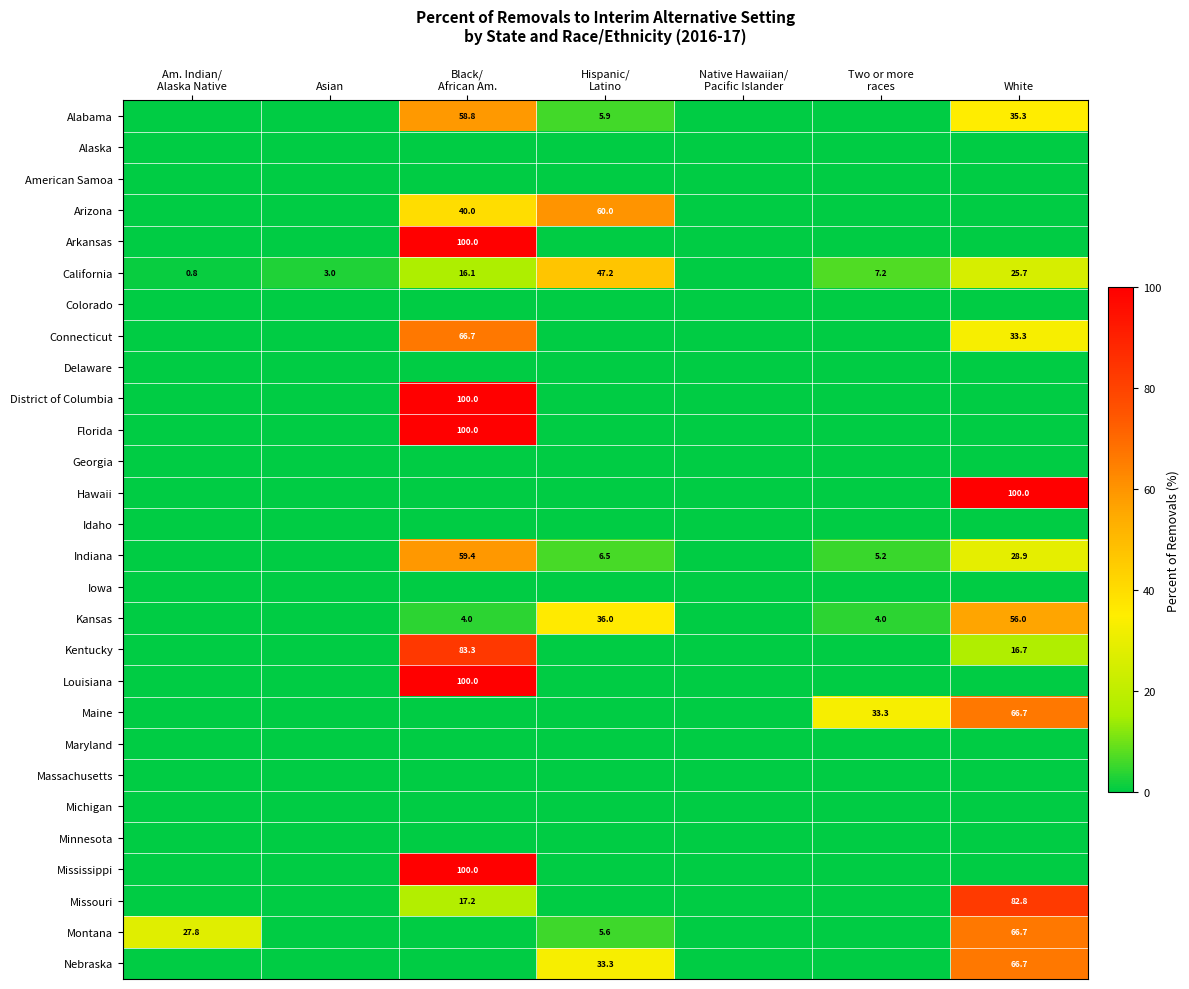

Rank the series at Two or more races from highest to lowest value.

Maine, California, Indiana, Kansas, Alabama, Alaska, American Samoa, Arizona, Arkansas, Colorado, Connecticut, Delaware, District of Columbia, Florida, Georgia, Hawaii, Idaho, Iowa, Kentucky, Louisiana, Maryland, Massachusetts, Michigan, Minnesota, Mississippi, Missouri, Montana, Nebraska